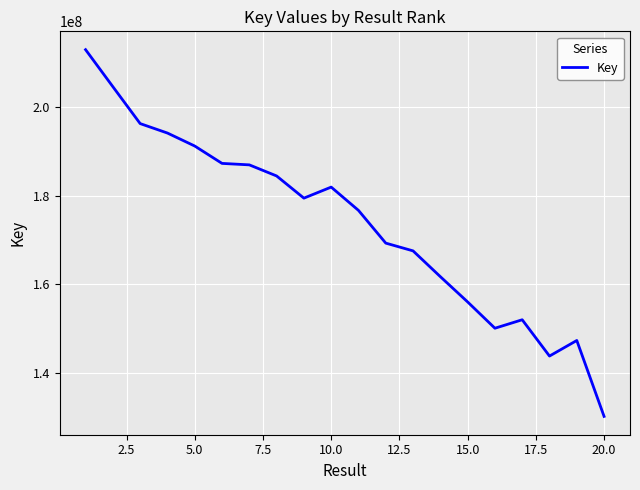

What is the difference between the maximum and minimum values?

82980181